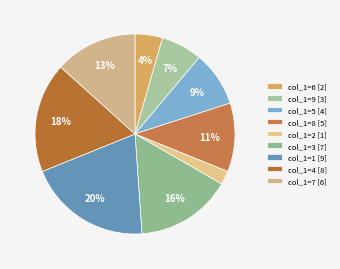

Does any single category account for the majority?

No